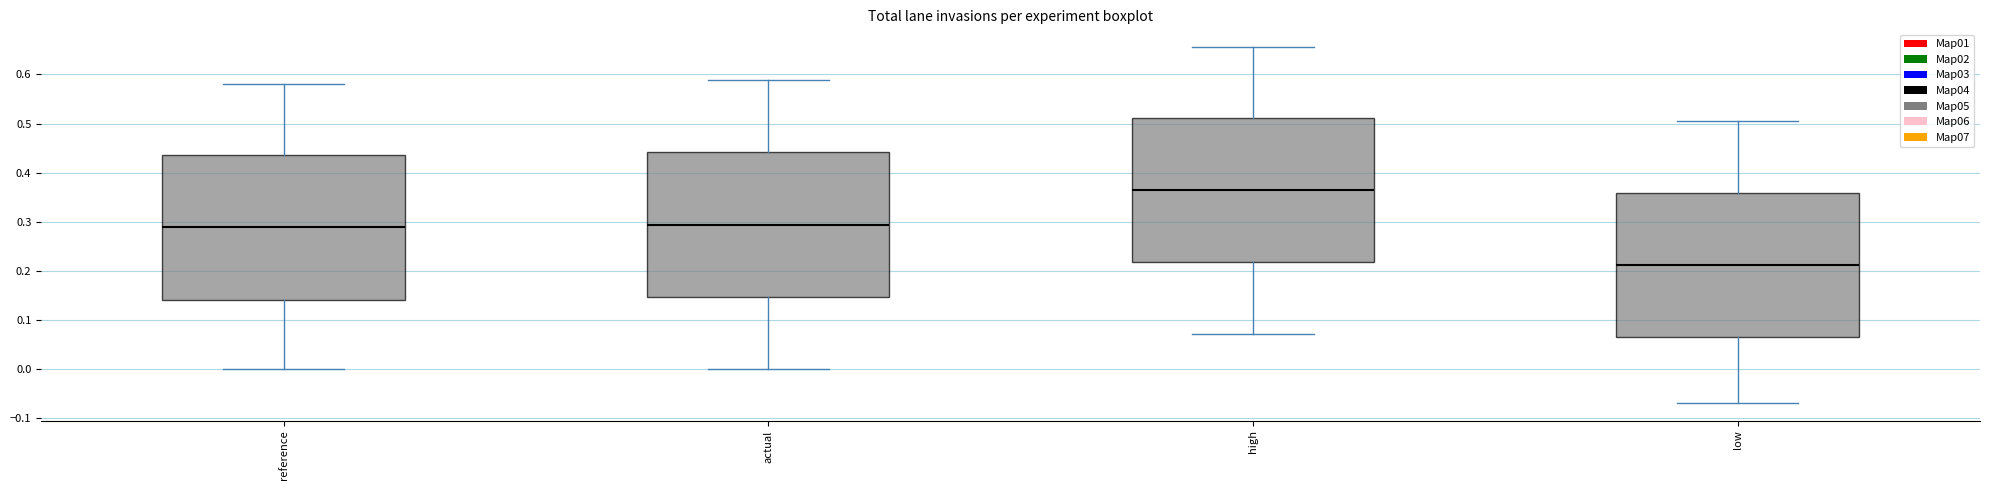

Reading left to right, read every box against the y-axis: the position of its median line, the range the box covers, and the ends of its whiskers. The values are not printed on the chart, so give them approximately, as read against the axis.

reference: median 0.29, box 0.14 to 0.44, whiskers 0.00 to 0.58
actual: median 0.29, box 0.15 to 0.44, whiskers 0.00 to 0.59
high: median 0.37, box 0.22 to 0.51, whiskers 0.07 to 0.66
low: median 0.21, box 0.07 to 0.36, whiskers -0.07 to 0.51